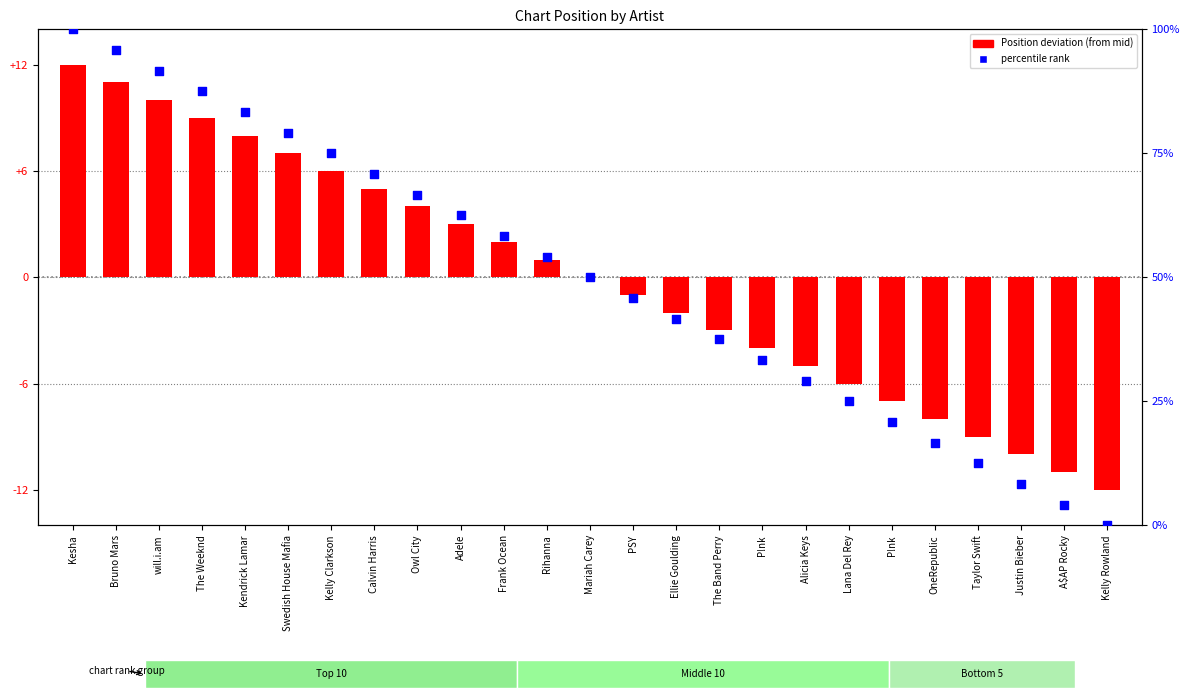

At which category is the sum across all series the highest?

Kesha